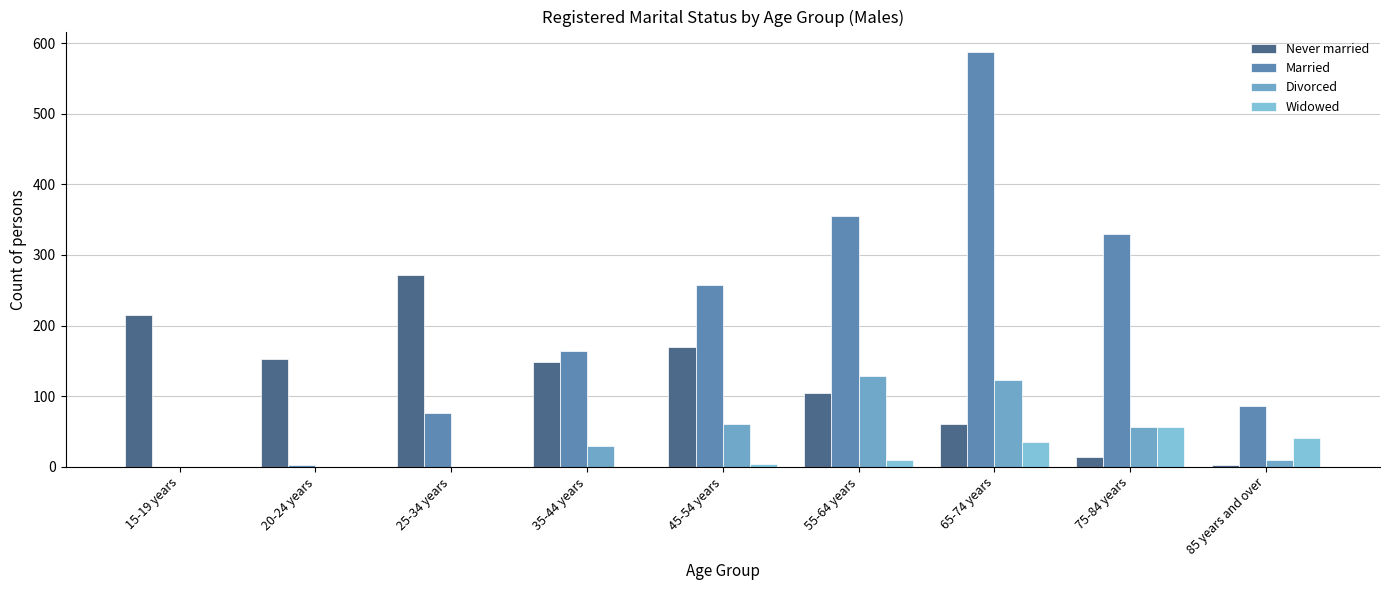

Rank the series at 45-54 years from lowest to highest value.

Widowed, Divorced, Never married, Married